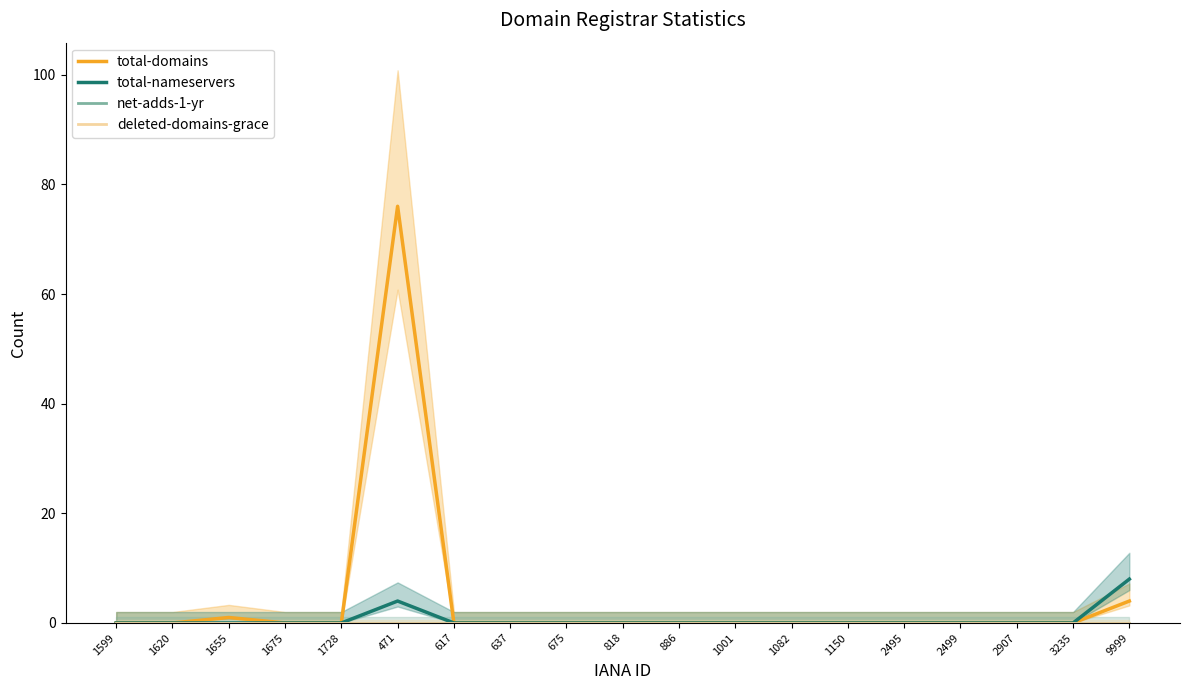

At which label does deleted-domains-grace reach its minimum?

1599